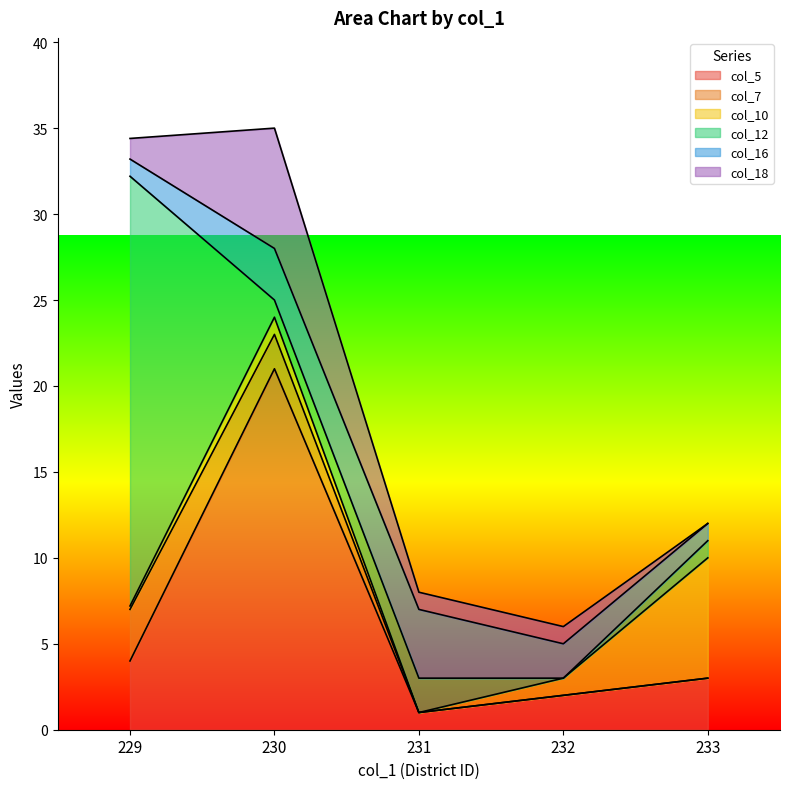

True or false: col_16 has more than 1 interior local peaks.

False